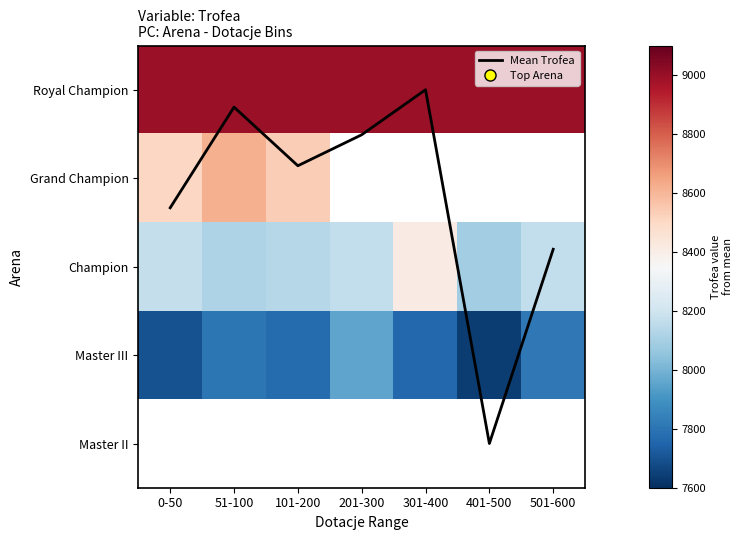

Is the value of Master II at 301-400 greater than the value of Grand Champion at 501-600?

No